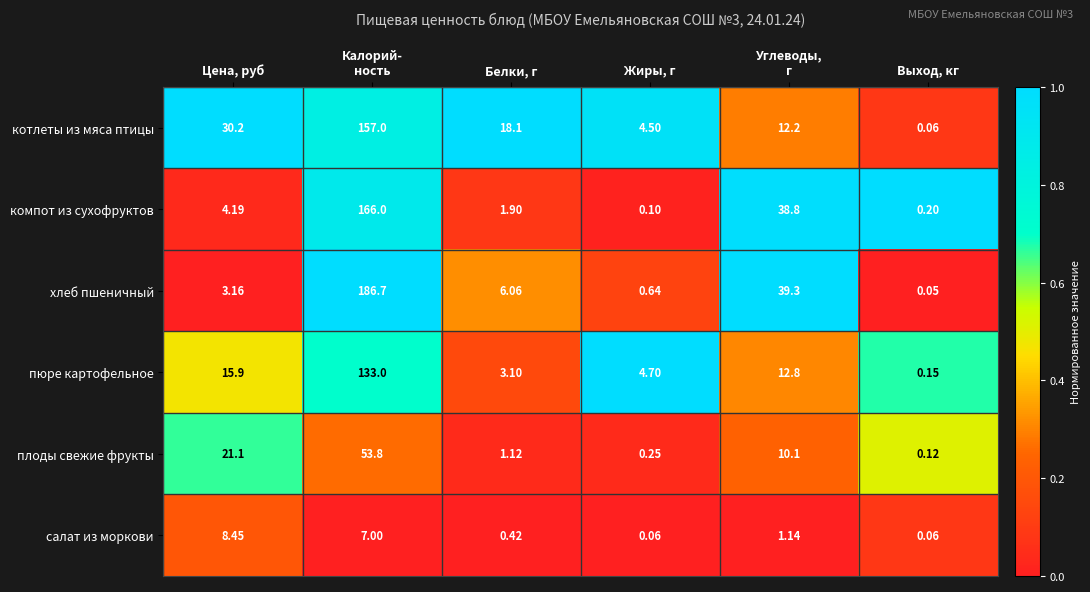

Between Белки, г and Выход, кг, which series saw the biggest shift?

котлеты из мяса птицы